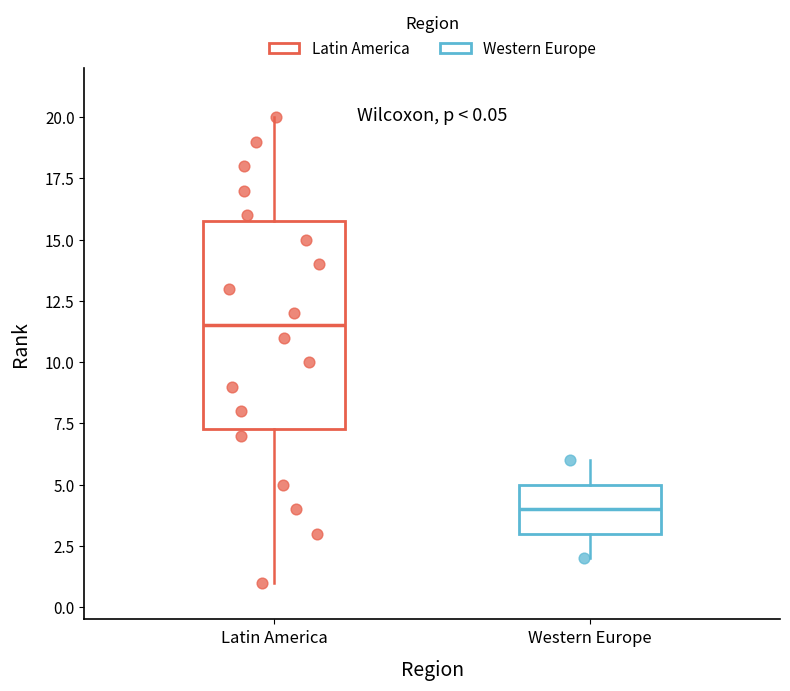

Which box is the tallest, from its lower edge to its upper edge?

Latin America